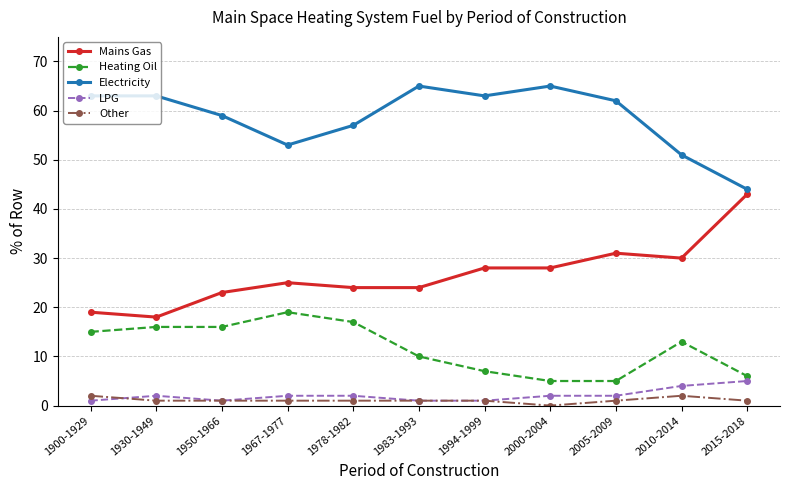

List the series in order of their peak value, highest first.

Electricity, Mains Gas, Heating Oil, LPG, Other